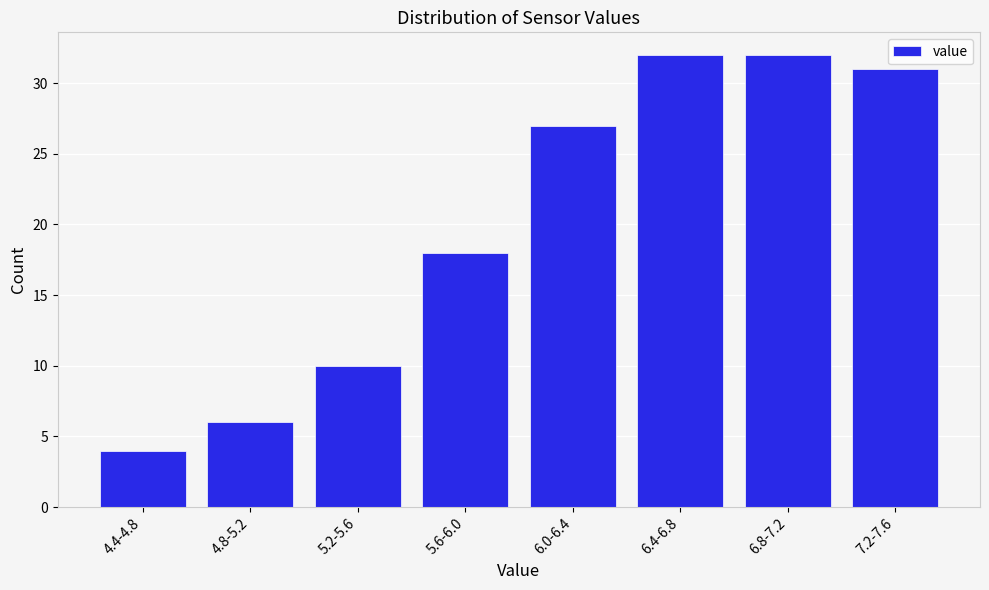

Reading right to left, list all the values displayed in this chart.

7.2-7.6=31	6.8-7.2=32	6.4-6.8=32	6.0-6.4=27	5.6-6.0=18	5.2-5.6=10	4.8-5.2=6	4.4-4.8=4